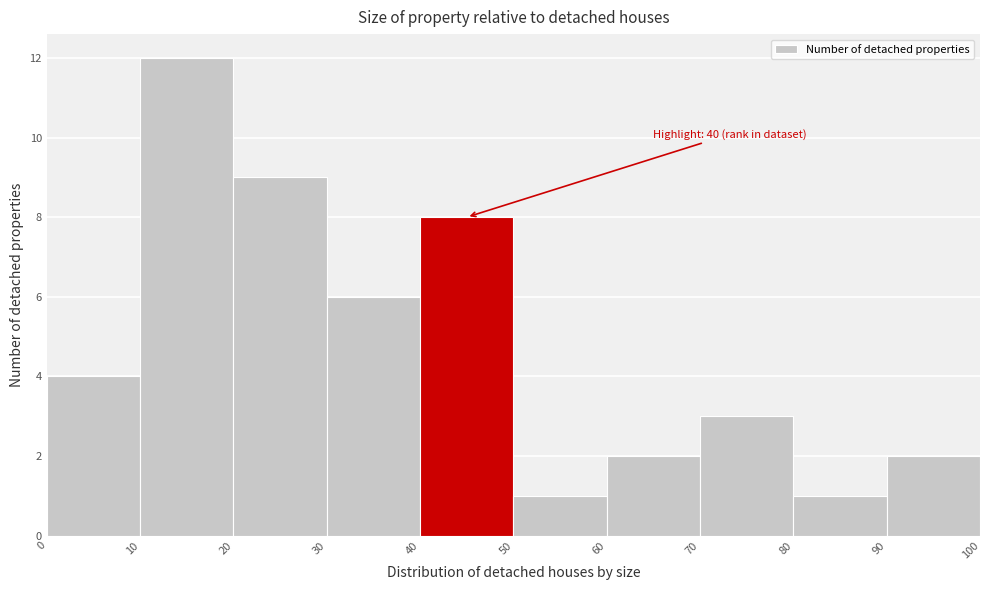

Which range on the x-axis has the tallest bar?

10 to 20